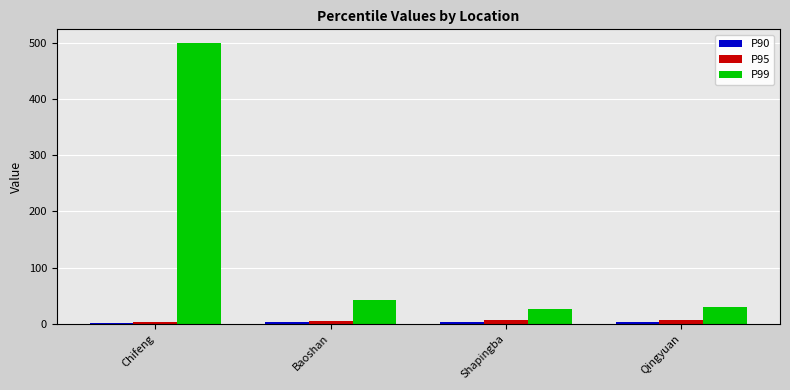

What is the label of the 3rd bar from the left?

Shapingba